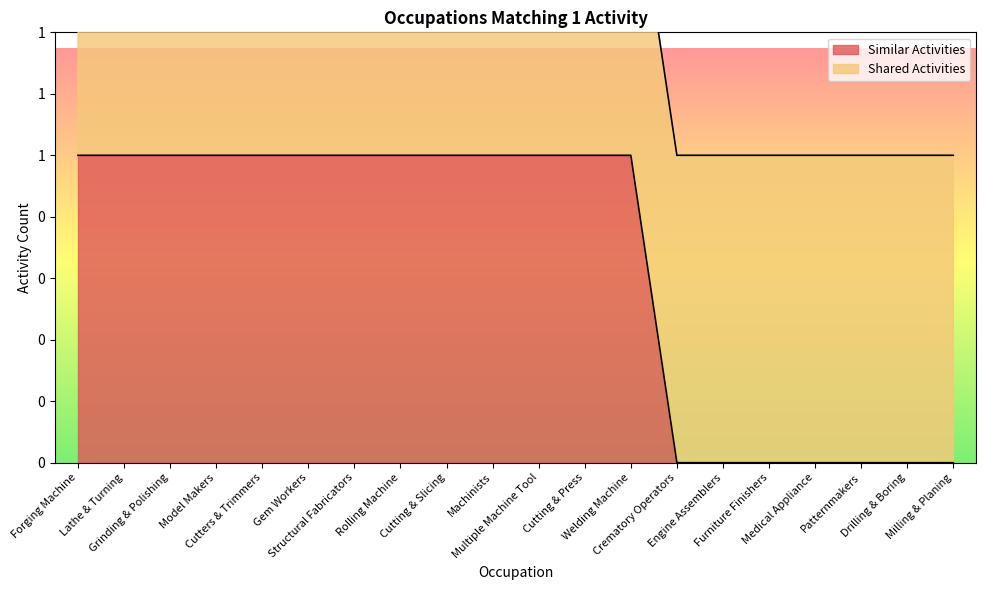

Reading right to left, what are all the values shown in this chart?

Milling & Planing=0	Drilling & Boring=0	Patternmakers=0	Medical Appliance=0	Furniture Finishers=0	Engine Assemblers=0	Crematory Operators=0	Welding Machine=1	Cutting & Press=1	Multiple Machine Tool=1	Machinists=1	Cutting & Slicing=1	Rolling Machine=1	Structural Fabricators=1	Gem Workers=1	Cutters & Trimmers=1	Model Makers=1	Grinding & Polishing=1	Lathe & Turning=1	Forging Machine=1